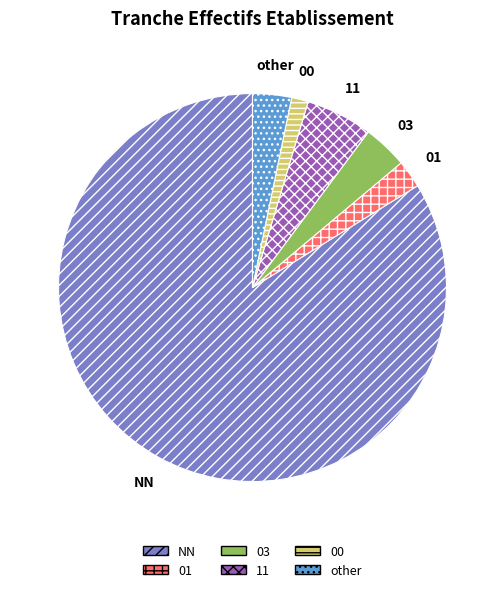

Is it true that 00 is 11% of the pie?

False